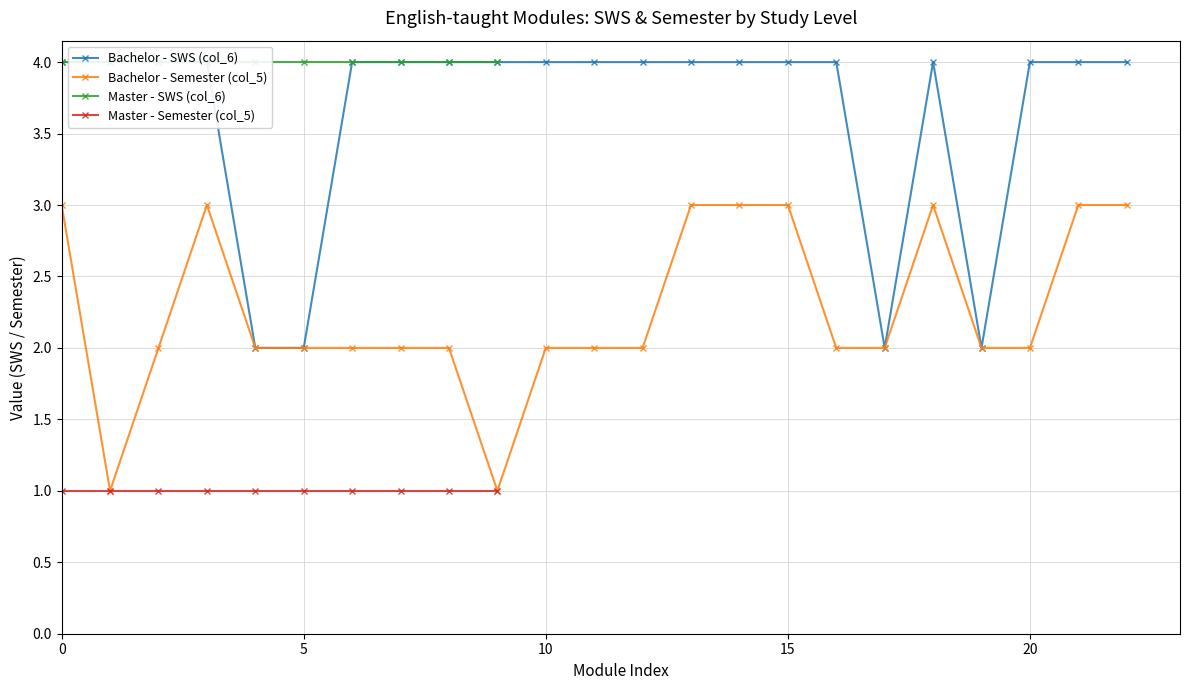

True or false: Bachelor - Semester (col_5) has more than 1 points higher than both neighbors.

True